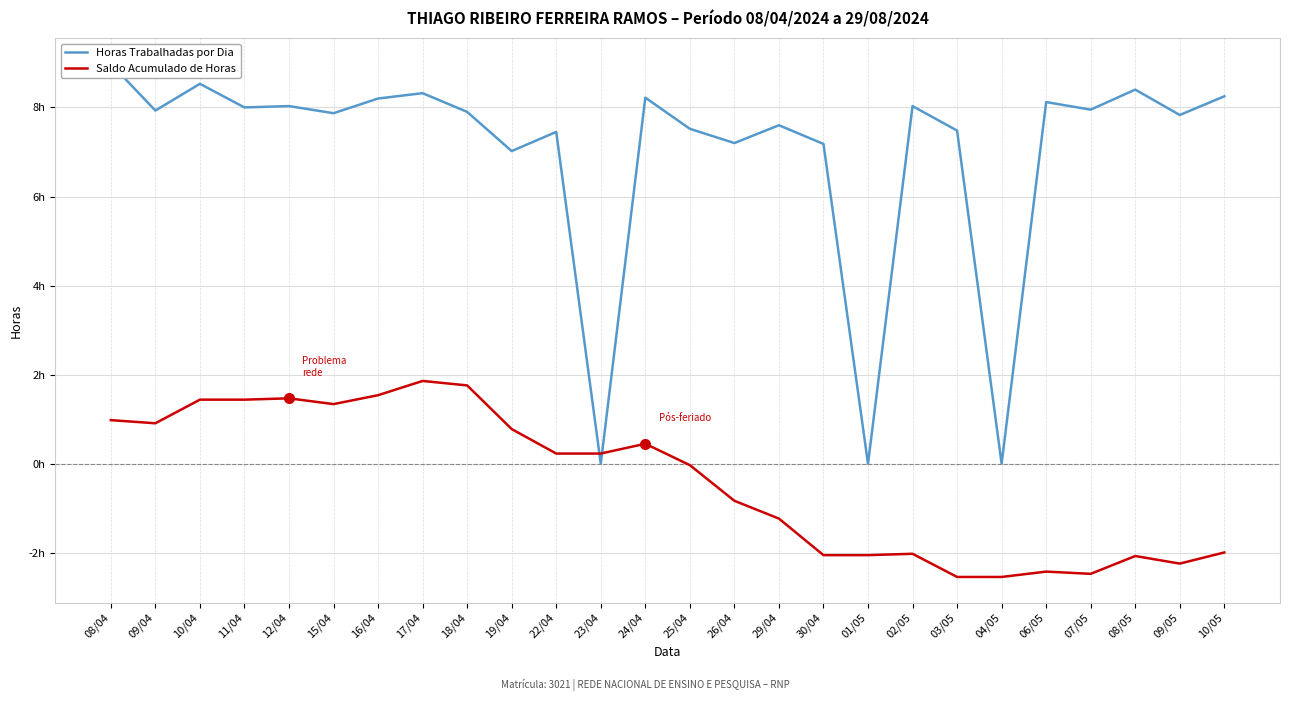

True or false: Horas Trabalhadas por Dia and Saldo Acumulado de Horas cross at least once.

True